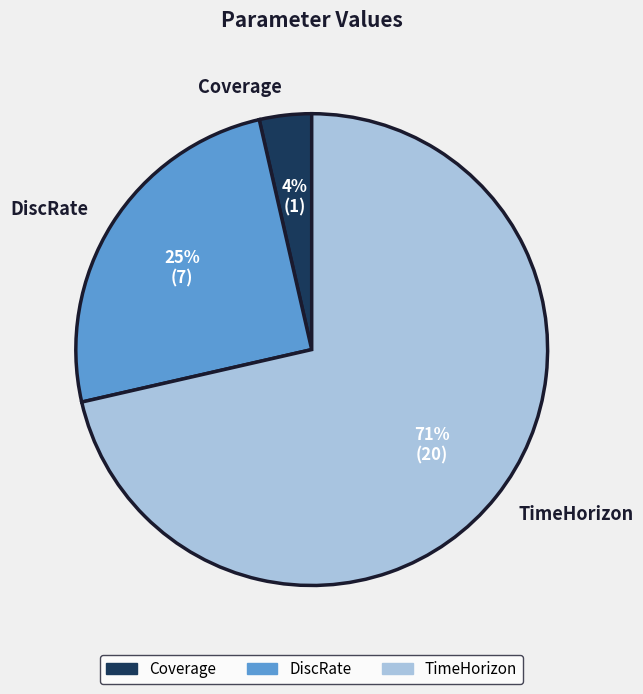

To the nearest percent, what is the average slice percentage?

33%